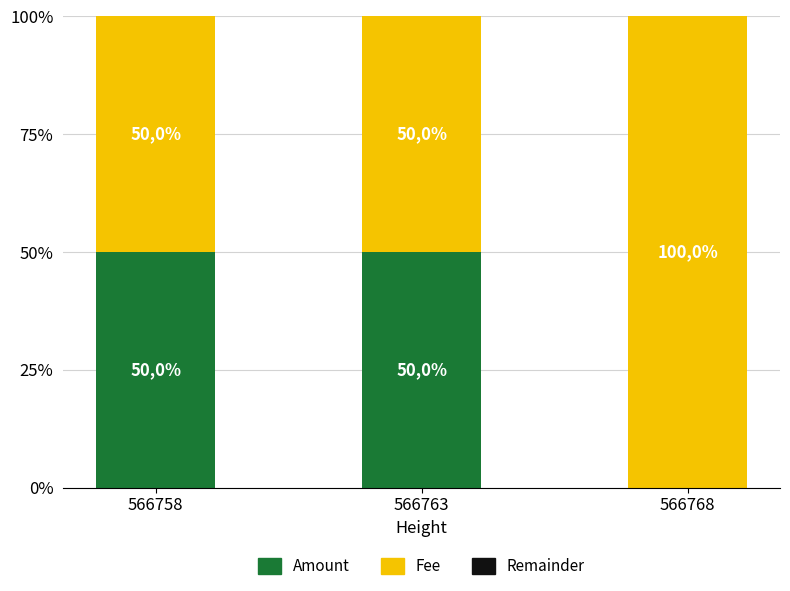

Rank the series at 566763 from lowest to highest value.

Remainder, Amount, Fee